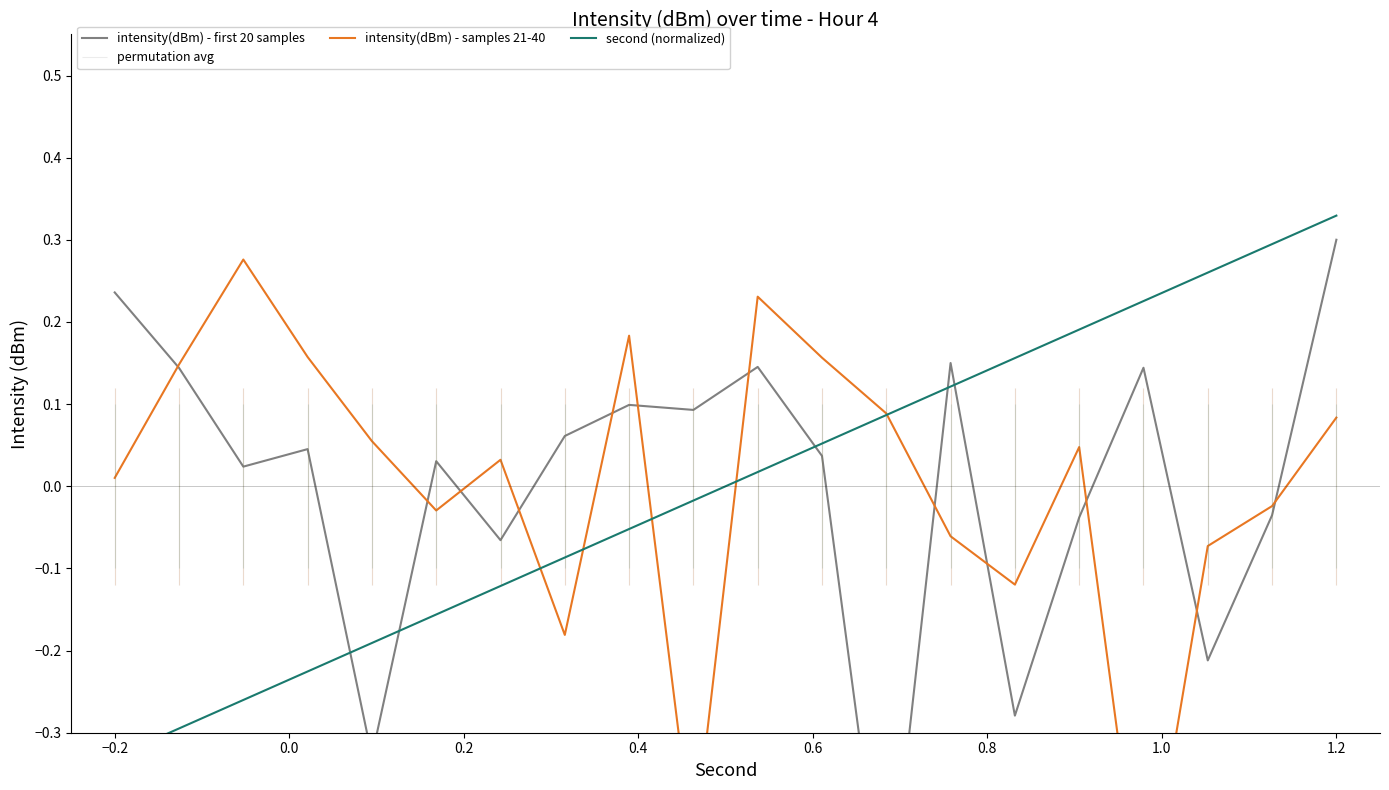

What is the total value across all series at 1.2?

0.7